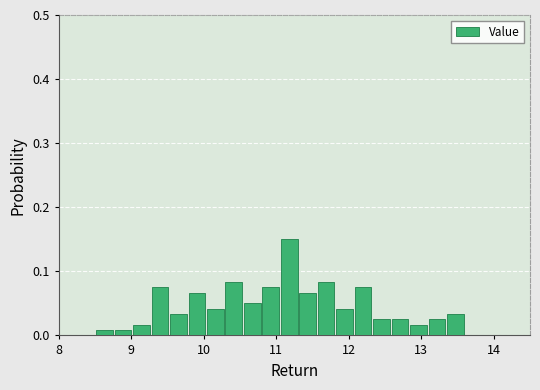

Around what value on the x-axis is the tallest bar? Give the approximate position of its centre, as read against the axis.

11.2